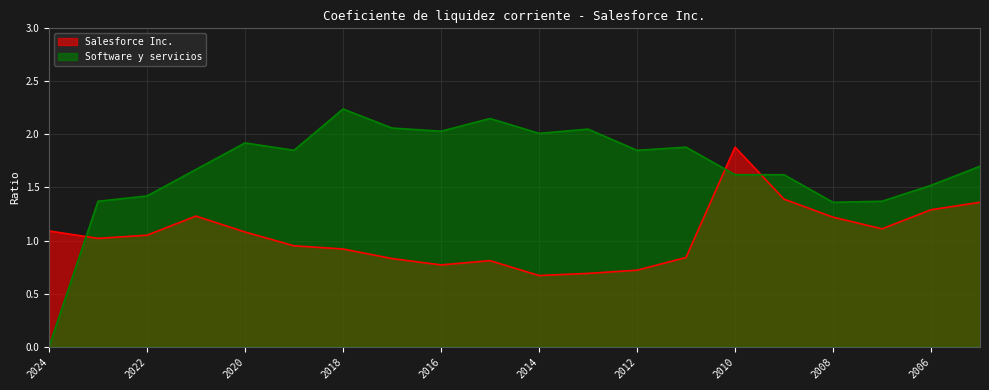

Which series has the widest spread of values?

Software y servicios